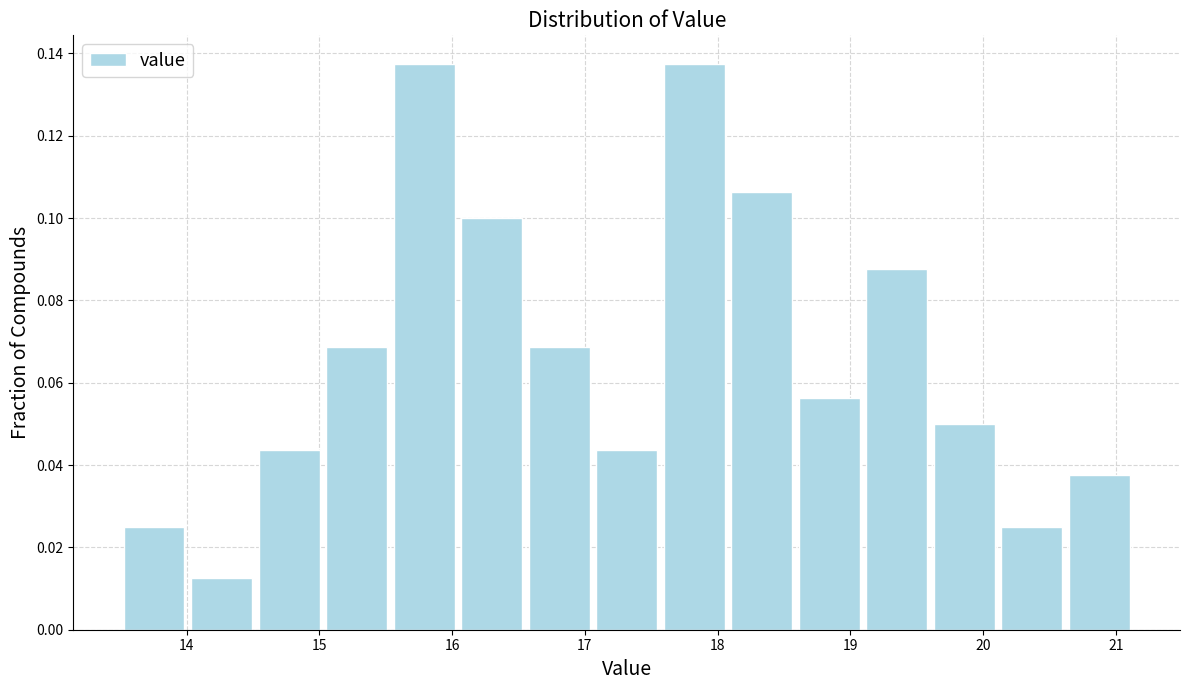

Reading left to right, transcribe this chart: for each bar, give the range it covers on the x-axis and its height. Neither the bar edges nor the heights are printed on the chart, so give them approximately, as read against the axes.

13.5 to 14.0: 0.026
14.0 to 14.5: 0.012
14.5 to 15.0: 0.044
15.0 to 15.5: 0.068
15.5 to 16.0: 0.138
16.0 to 16.6: 0.100
16.6 to 17.1: 0.068
17.1 to 17.6: 0.044
17.6 to 18.1: 0.138
18.1 to 18.6: 0.106
18.6 to 19.1: 0.056
19.1 to 19.6: 0.088
19.6 to 20.1: 0.050
20.1 to 20.6: 0.026
20.6 to 21.1: 0.038